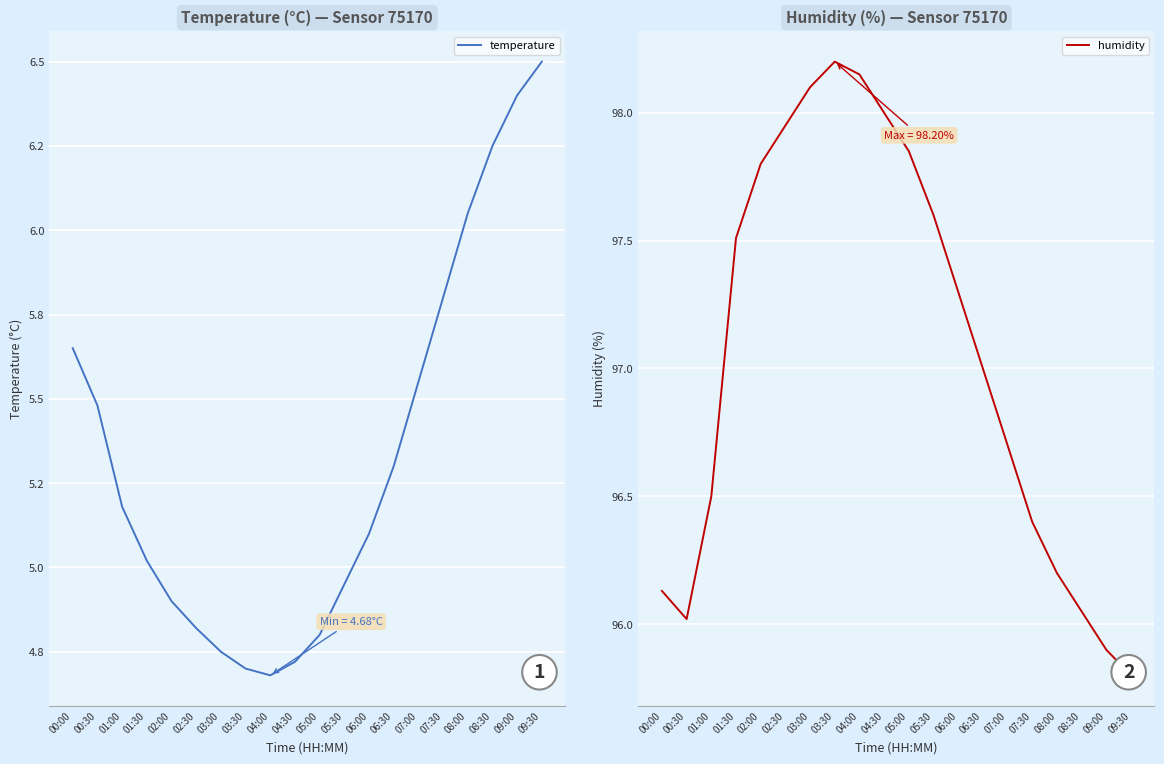

What is the lowest value of the temperature series?

4.7